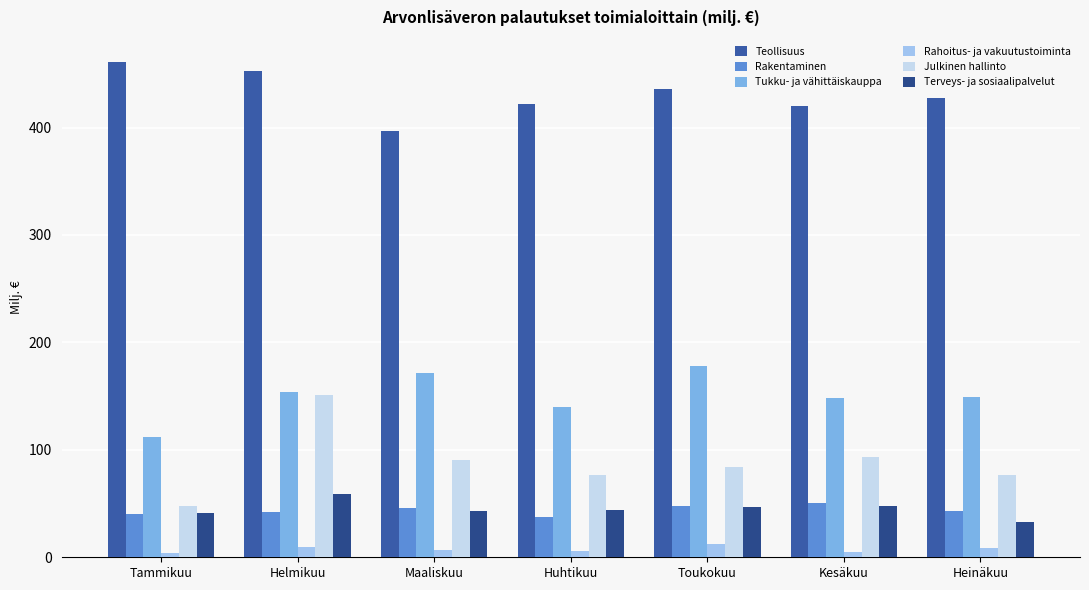

How many bars are there in each group?

6